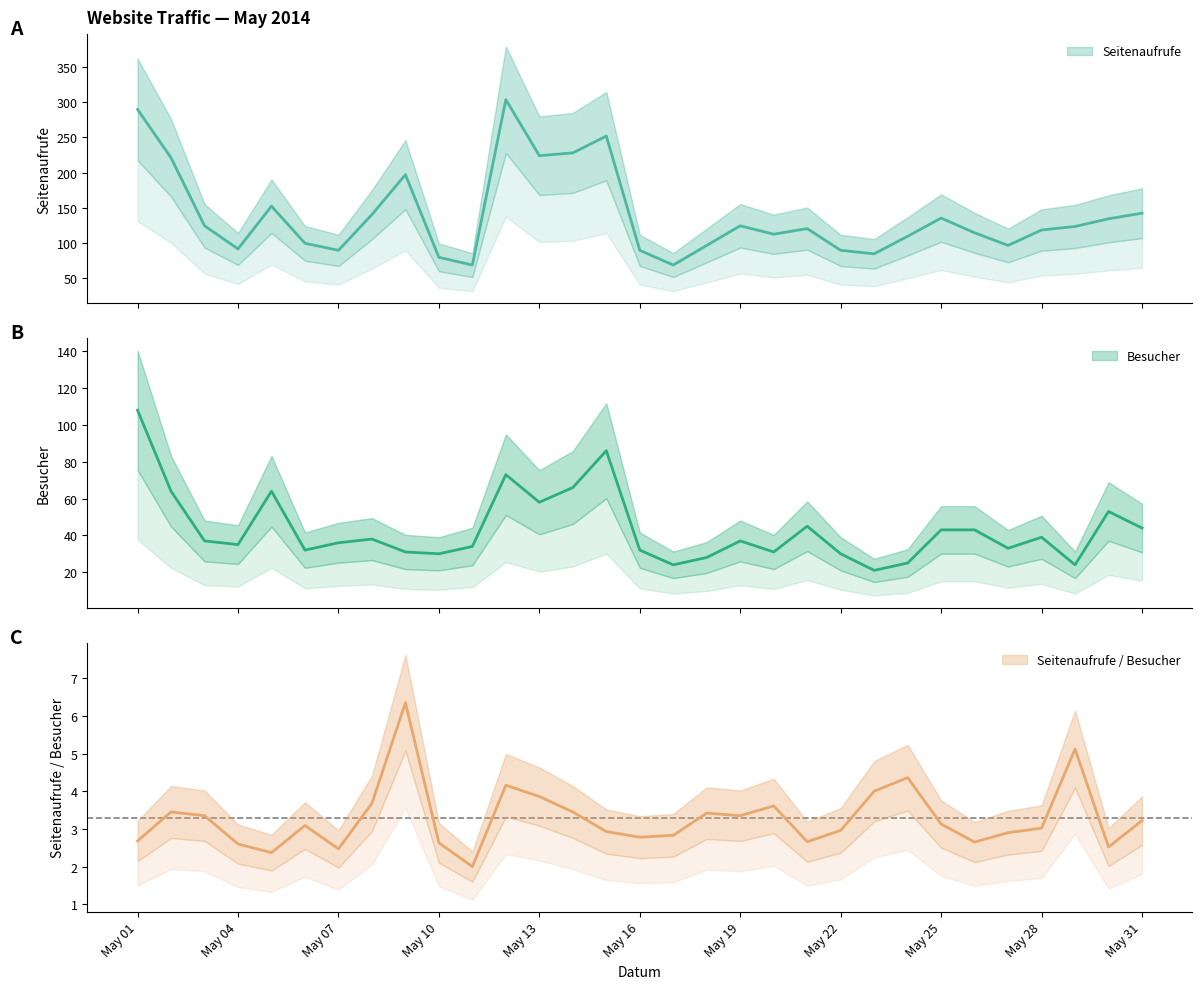

List the labels in order of Seitenaufrufe value, largest first.

2014-05-12, 2014-05-01, 2014-05-15, 2014-05-14, 2014-05-13, 2014-05-02, 2014-05-09, 2014-05-05, 2014-05-31, 2014-05-08, 2014-05-25, 2014-05-30, 2014-05-03, 2014-05-19, 2014-05-29, 2014-05-21, 2014-05-28, 2014-05-26, 2014-05-20, 2014-05-24, 2014-05-06, 2014-05-18, 2014-05-27, 2014-05-04, 2014-05-07, 2014-05-16, 2014-05-22, 2014-05-23, 2014-05-10, 2014-05-11, 2014-05-17